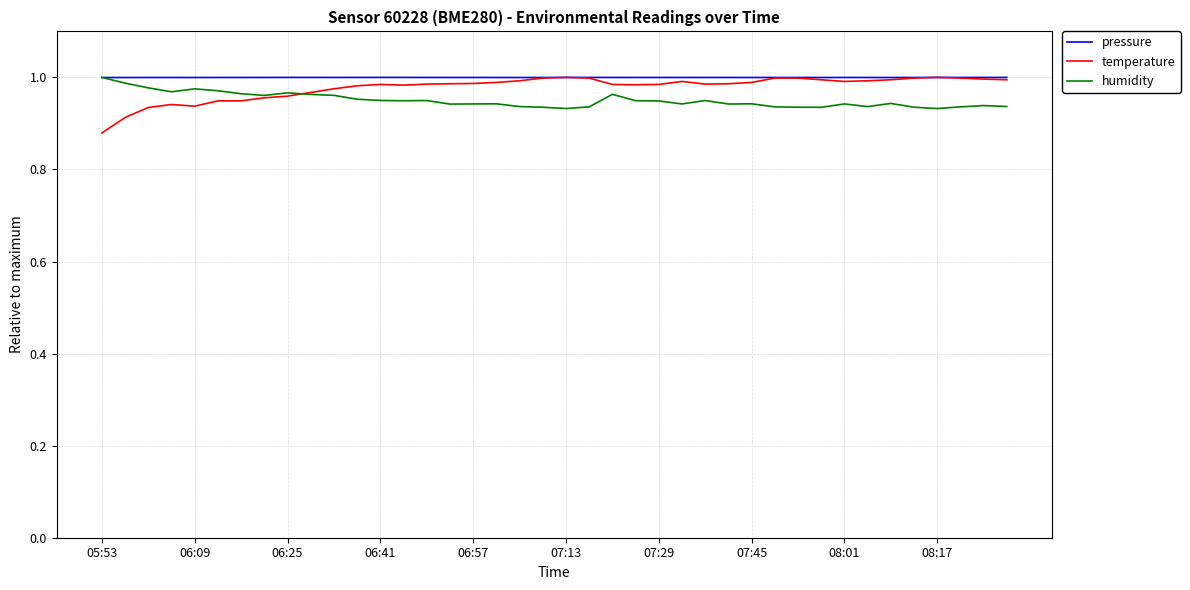

Which series has the widest spread of values?

temperature